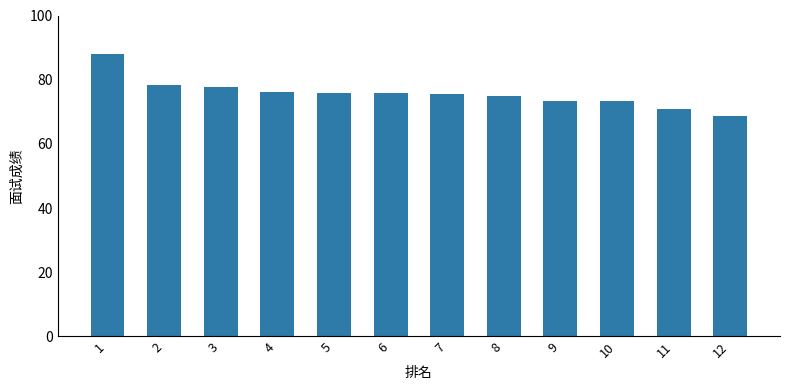

How many bars are there in total?

12